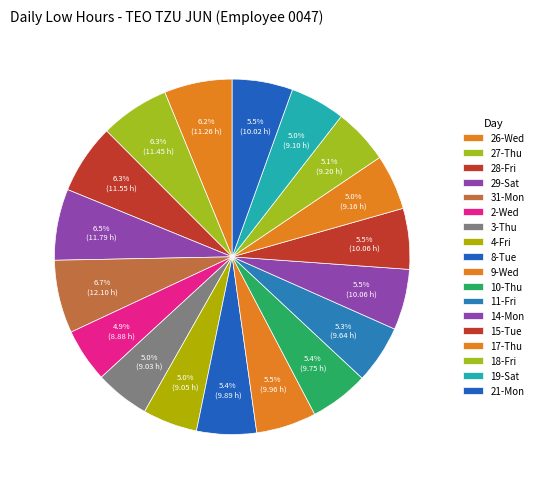

To the nearest percent, what is the combined percentage of 11-Fri and 19-Sat?

10%